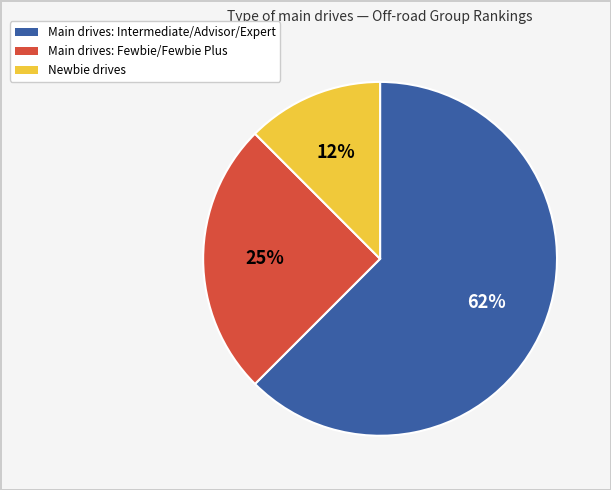

To the nearest percent, what is the average slice percentage?

33%